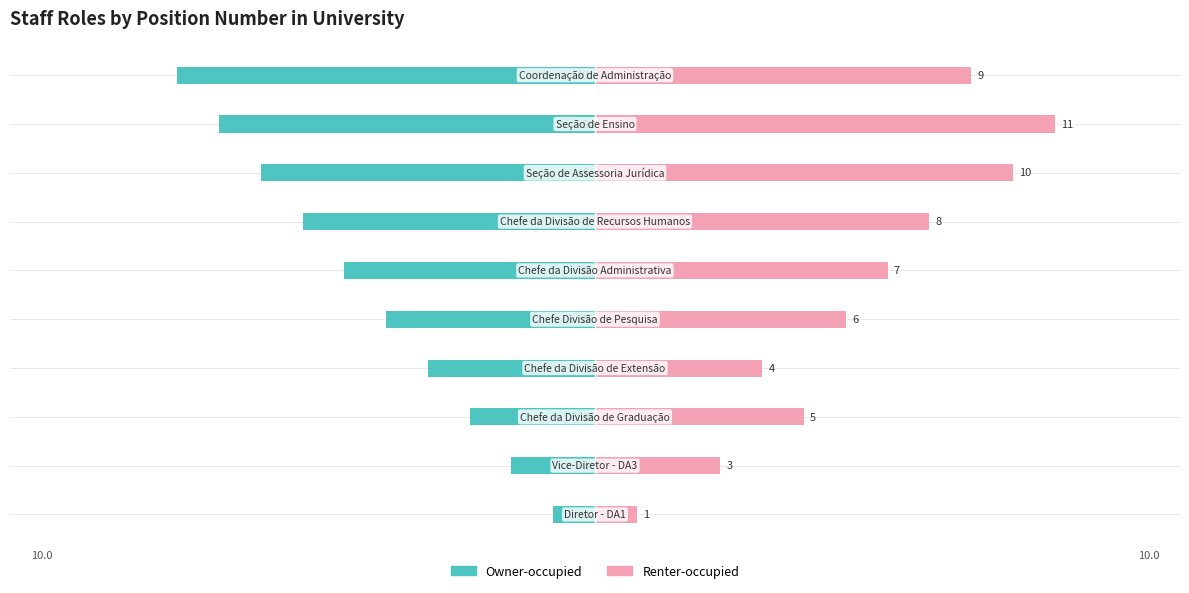

Read the Renter-occupied value at 1, to the nearest 5.

5